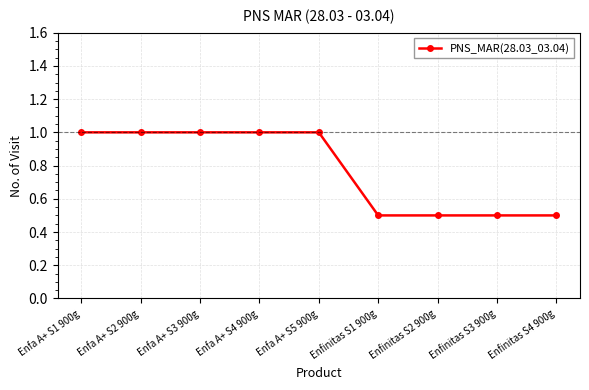

What is the greatest value displayed?

1.0